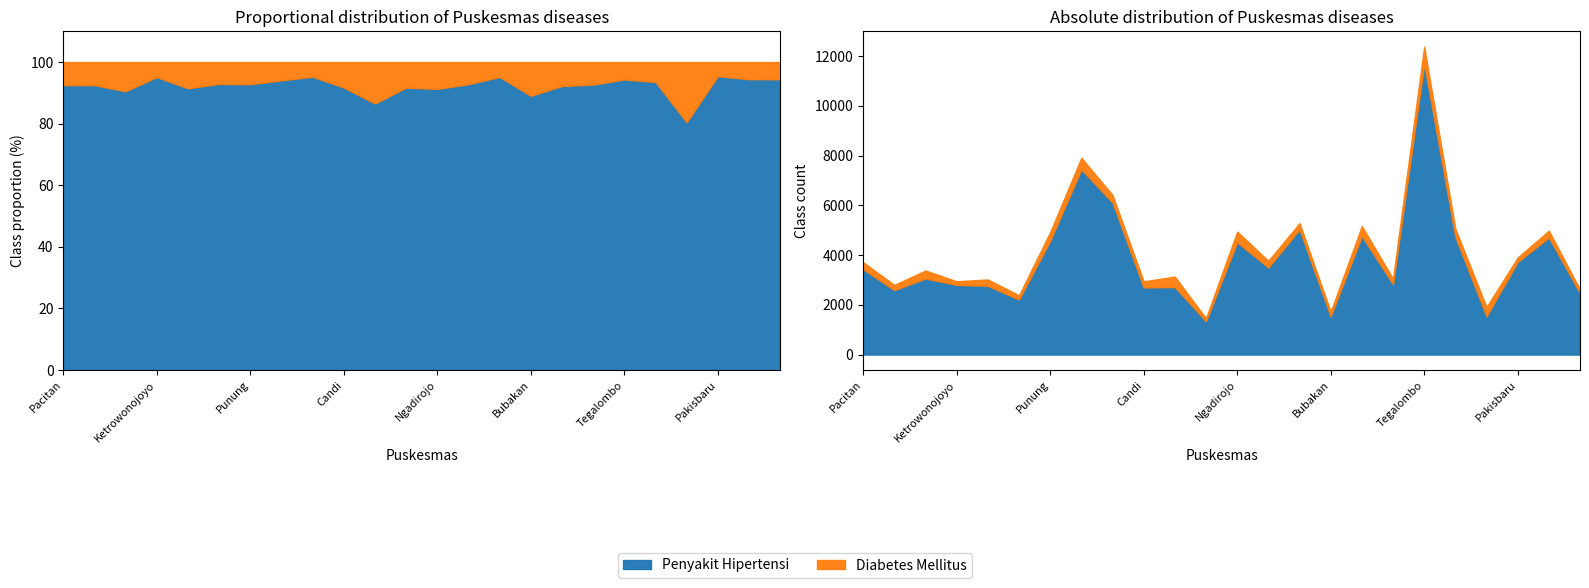

Reading right to left, list all the values displayed in this chart.

Penyakit Hipertensi: 2467	4706	3724	1537	4732	11685	2826	4766	1534	5029	3500	4515	1338	2713	2700	6114	7444	4572	2215	2763	2803	3060	2592	3434
Diabetes Mellitus: 146	277	179	374	327	699	223	402	189	256	271	431	121	422	243	305	471	354	169	257	144	320	210	278